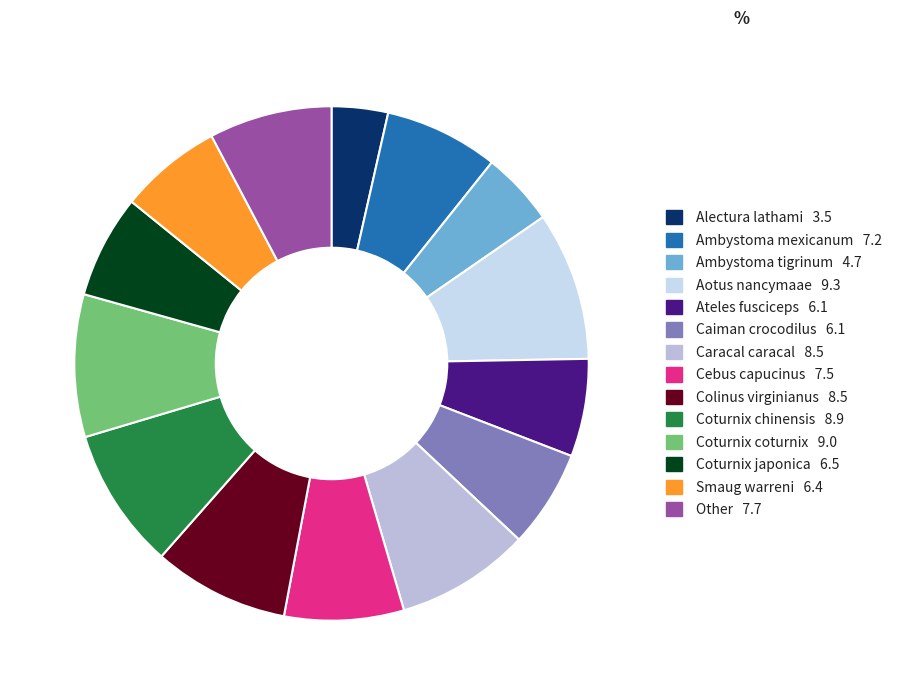

How many segments does this pie chart have?

14